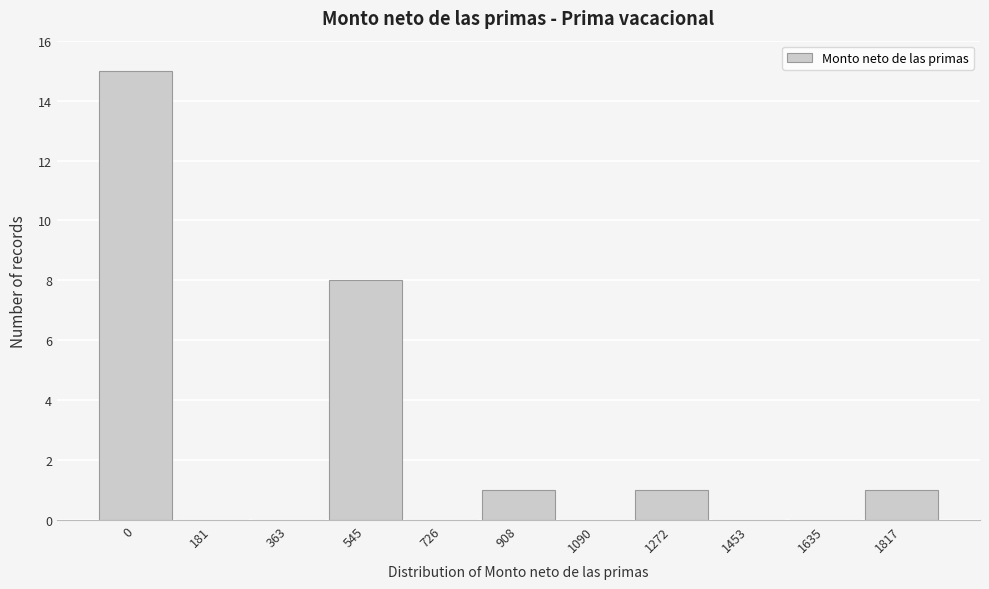

Reading left to right, transcribe all the data shown in this chart.

0=15	181=0	363=0	545=8	726=0	908=1	1090=0	1272=1	1453=0	1635=0	1817=1